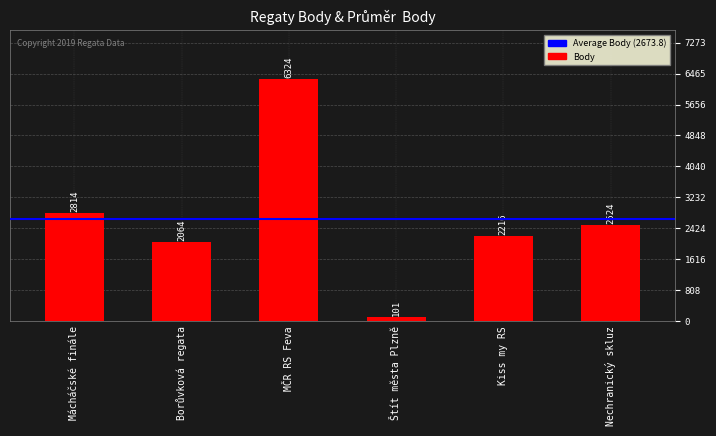

Where is the data nearest to the value 3212?

Mácháčské finále